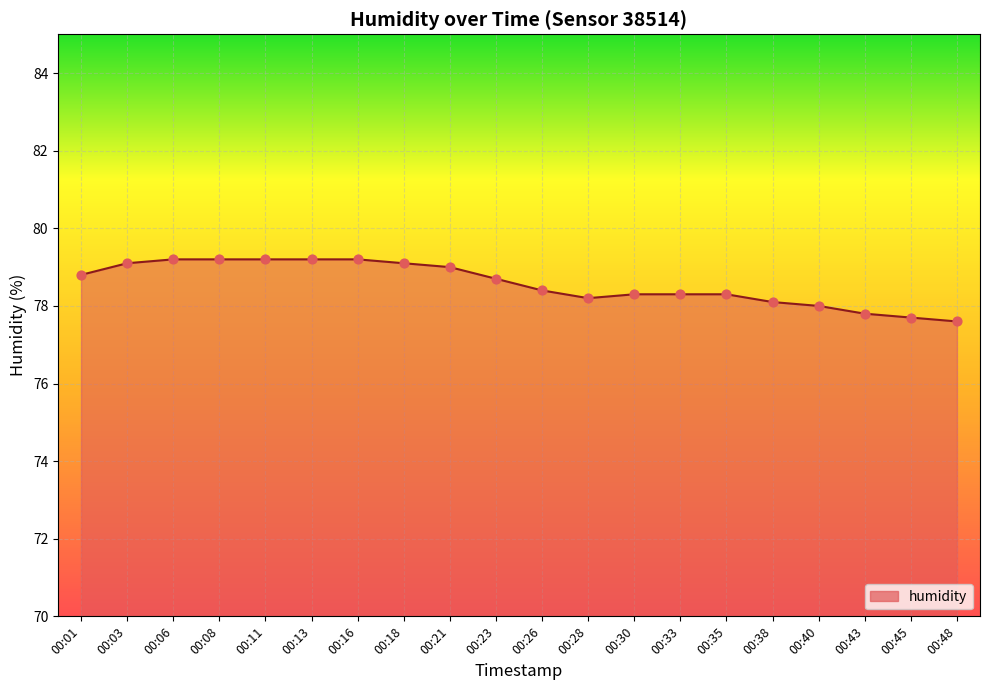

Which has a higher value, 00:30 or 00:21?

00:21